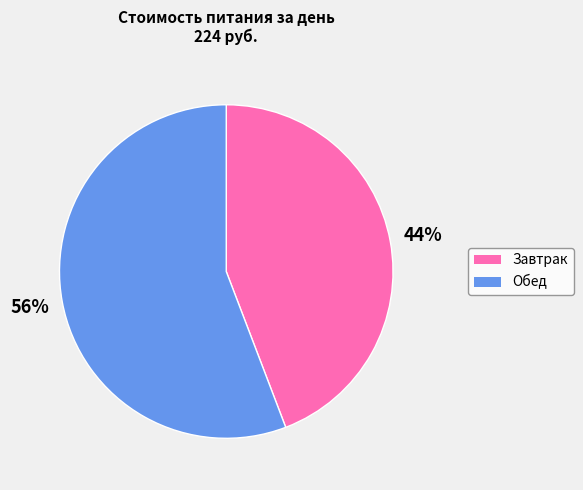

Is it true that Обед is 61% of the pie?

False